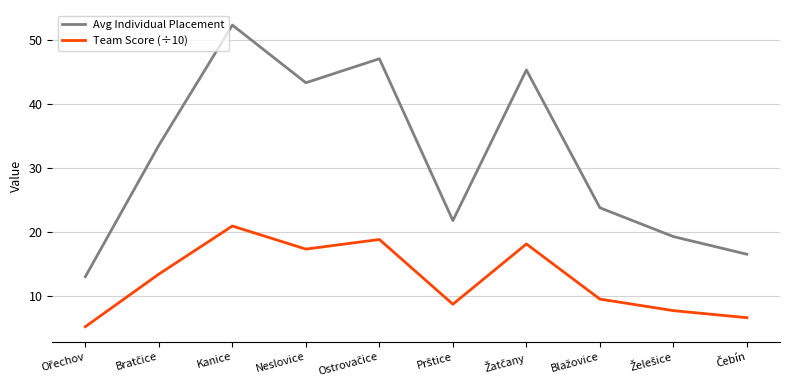

Count the number of data series in this chart.

2